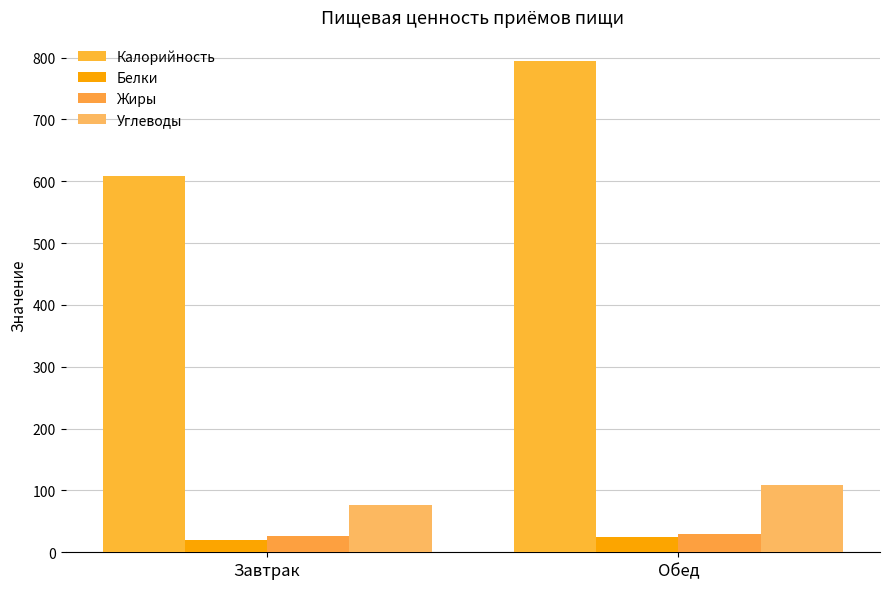

Between Завтрак and Обед, which series saw the biggest shift?

Калорийность